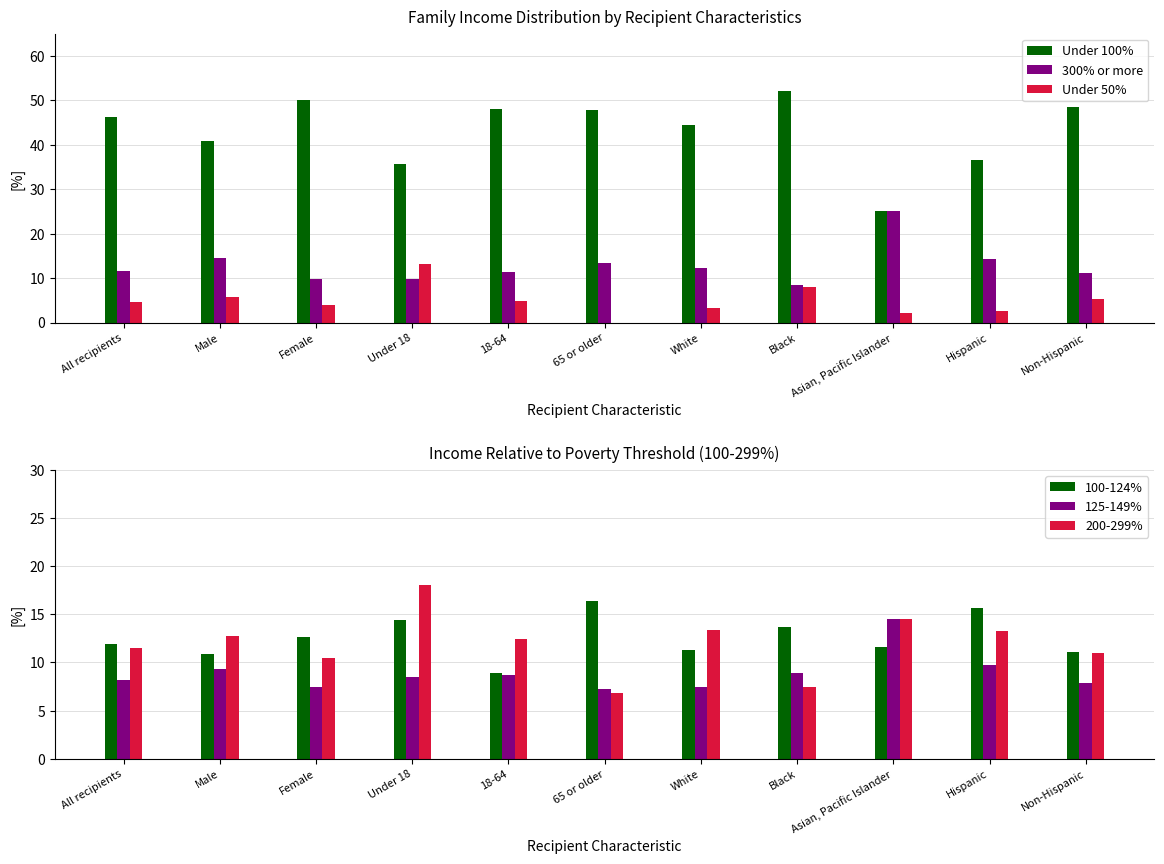

Read the Under 50% value at Hispanic.

2.7